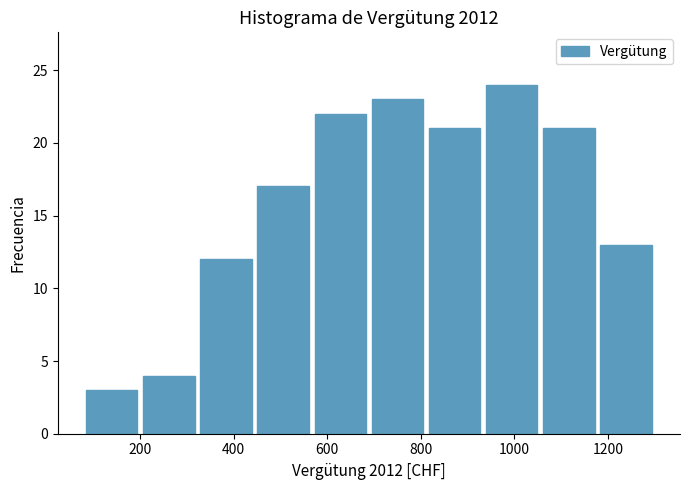

Reading left to right, list every bar in this chart as the range it spans on the x-axis followed by its height. Neither the bar edges nor the heights are printed on the chart, so give them approximately, as read against the axes.

80 to 200: 3
200 to 320: 4
320 to 440: 12
440 to 560: 17
560 to 680: 22
680 to 820: 23
820 to 940: 21
940 to 1060: 24
1060 to 1180: 21
1180 to 1300: 13